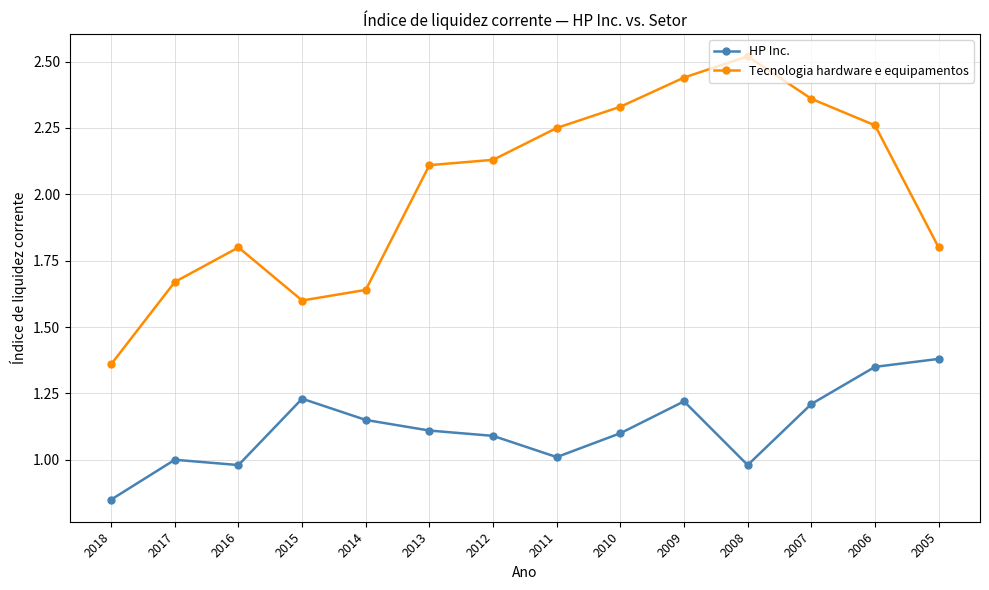

Where is the first local maximum for HP Inc.?

2017